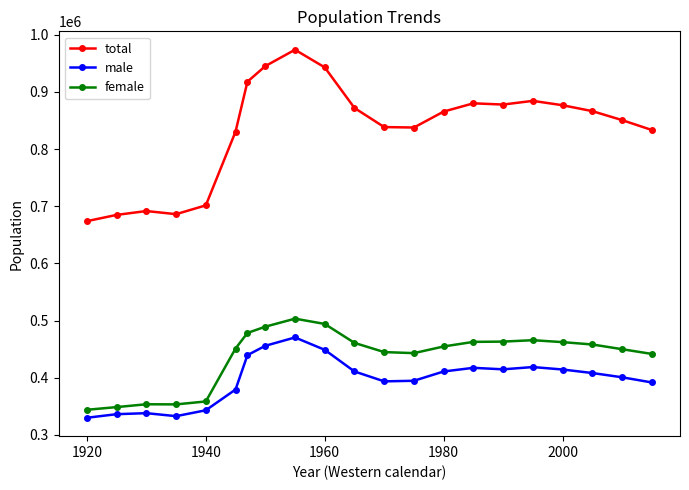

Which series has the largest total across all categories?

total